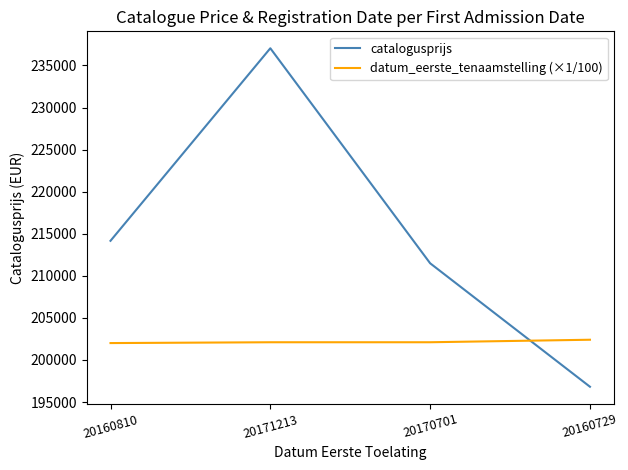

What position from the right is 20170701?

2